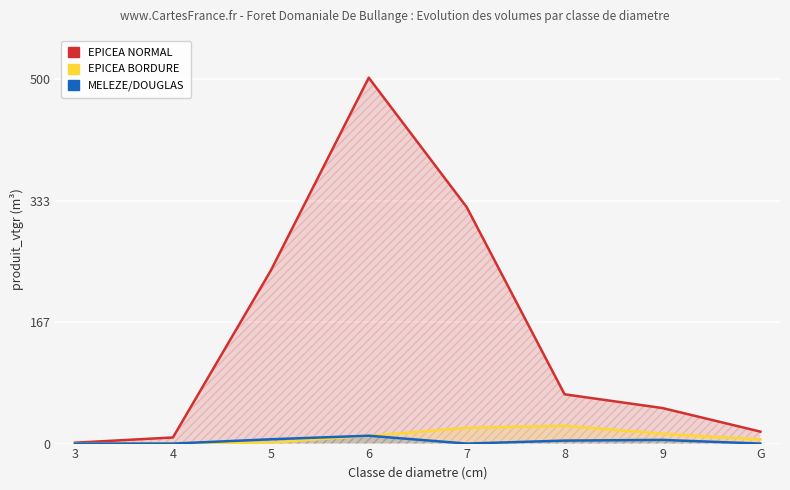

What is the sum of all EPICEA NORMAL values?

1205.0